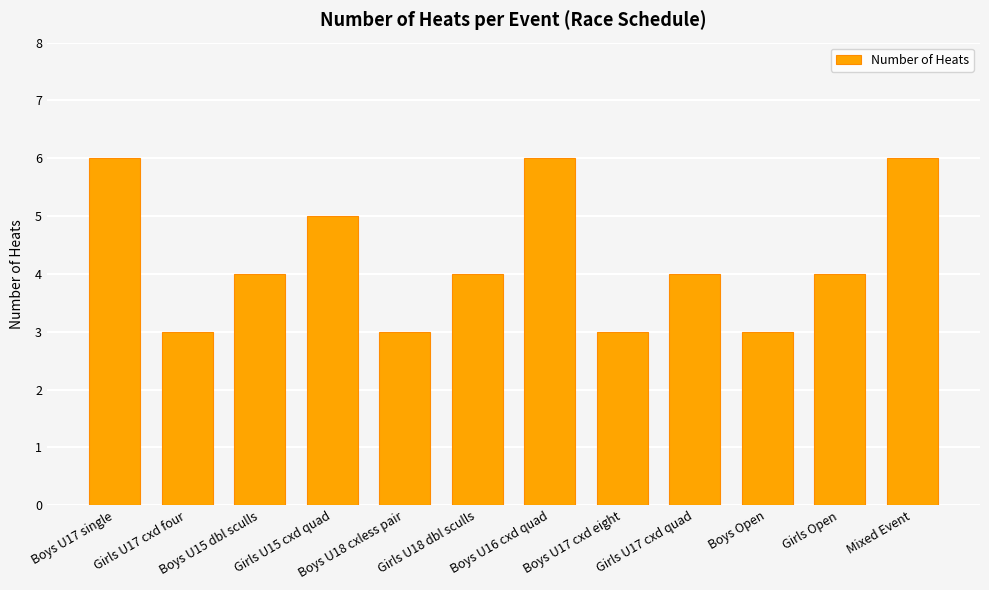

The value at Girls U15 cxd quad is 5. True or false?

True